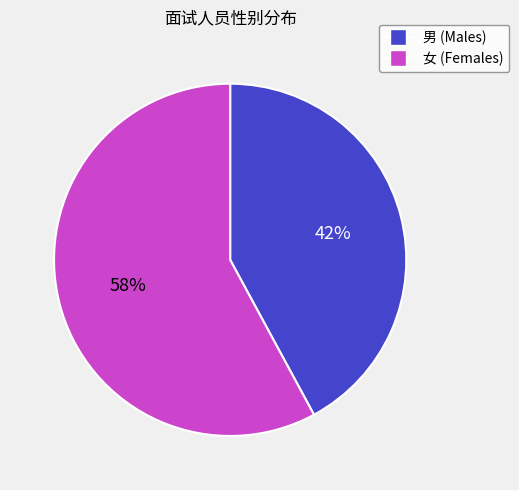

The 男 slice represents 42% of the pie. True or false?

True